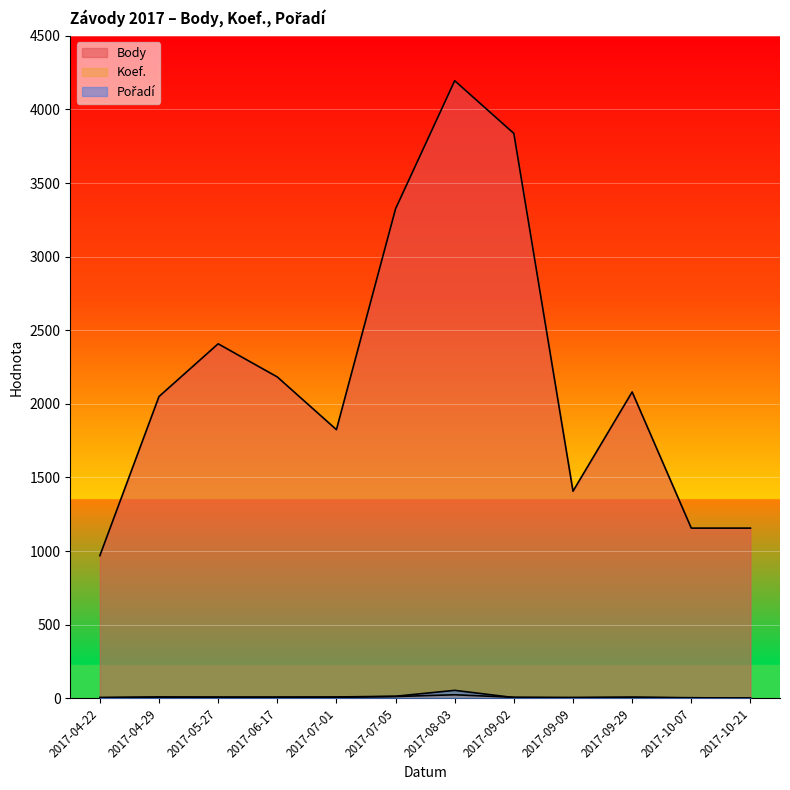

How many data points does each series have?

12